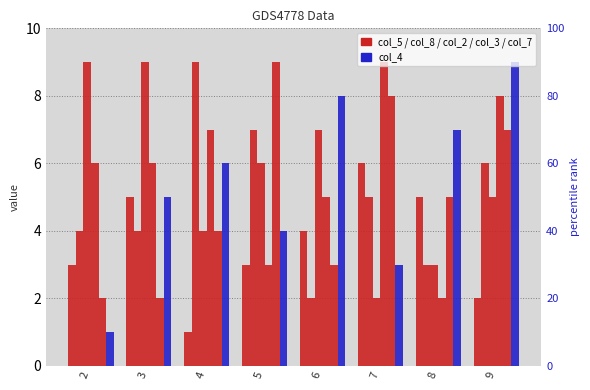

Count the number of categories in the chart.

8